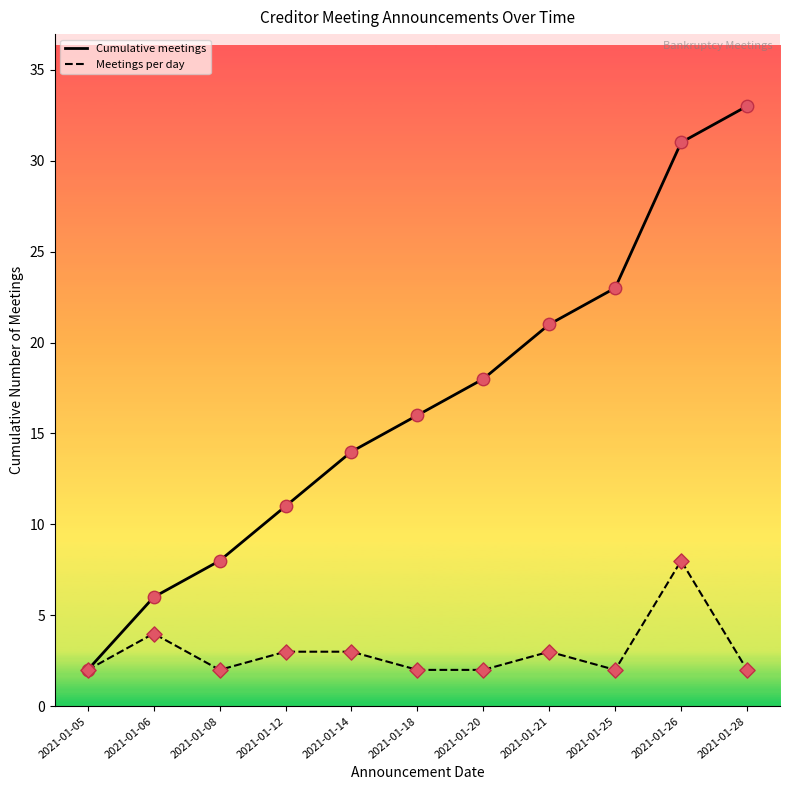

Which series has the largest total across all categories?

Cumulative meetings